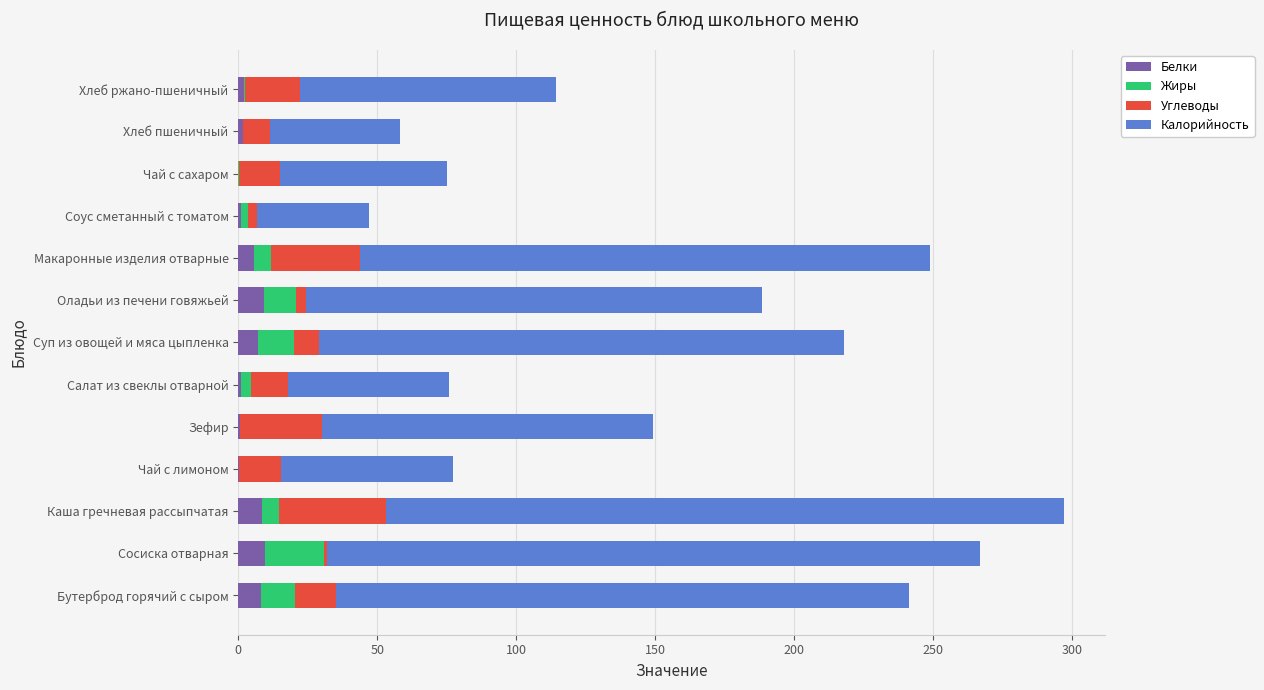

What is the highest value of the Белки series?

9.6